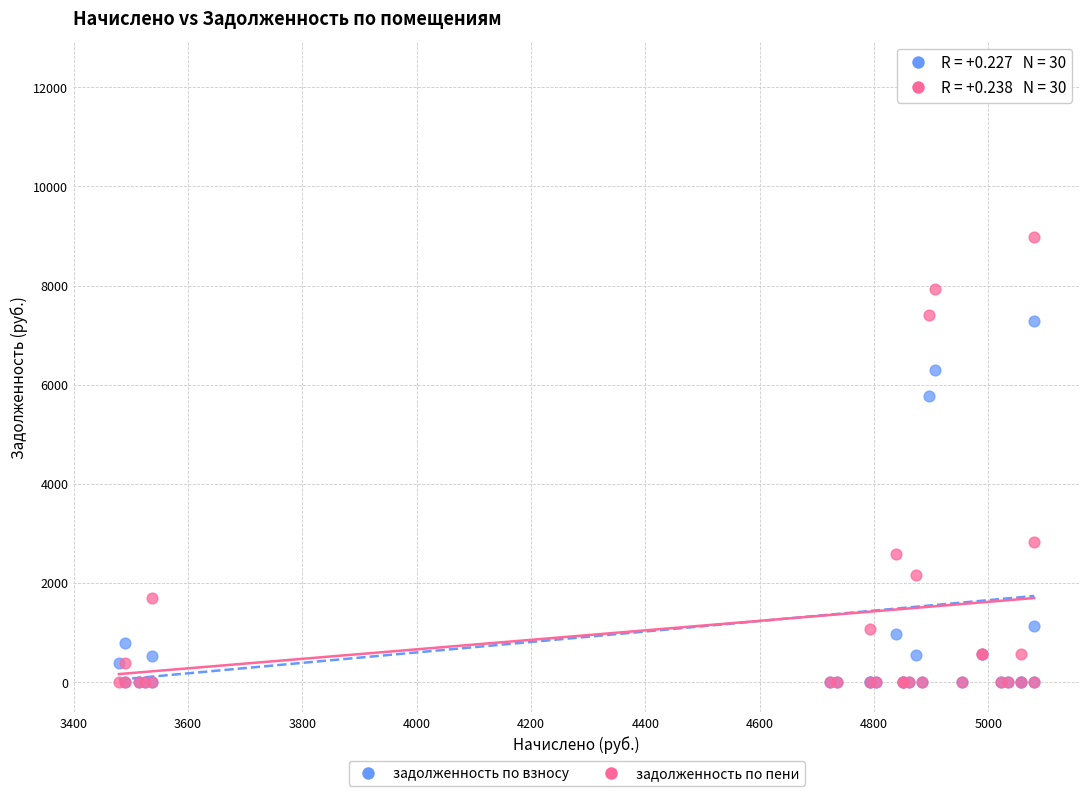

In the задолженность по пени series, what Y value is closest to 4487?

2822.4